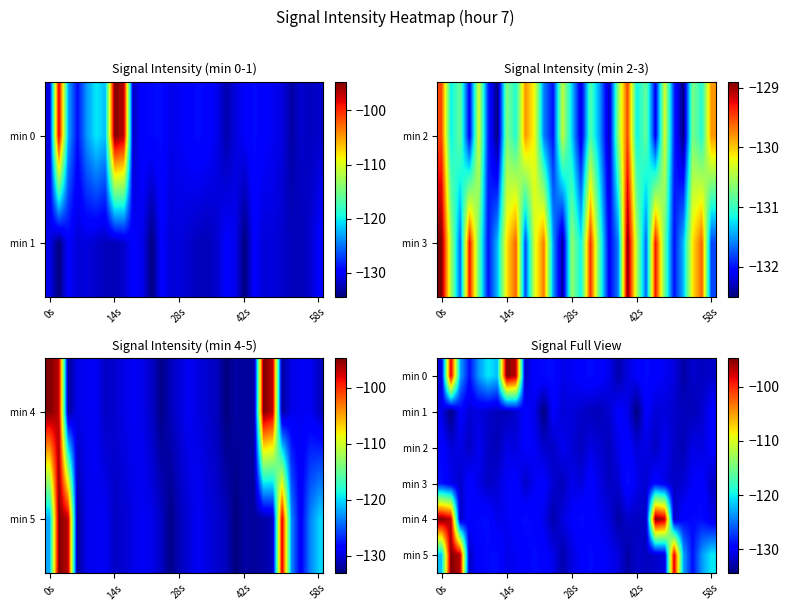

Which series has the largest total across all categories?

min 4